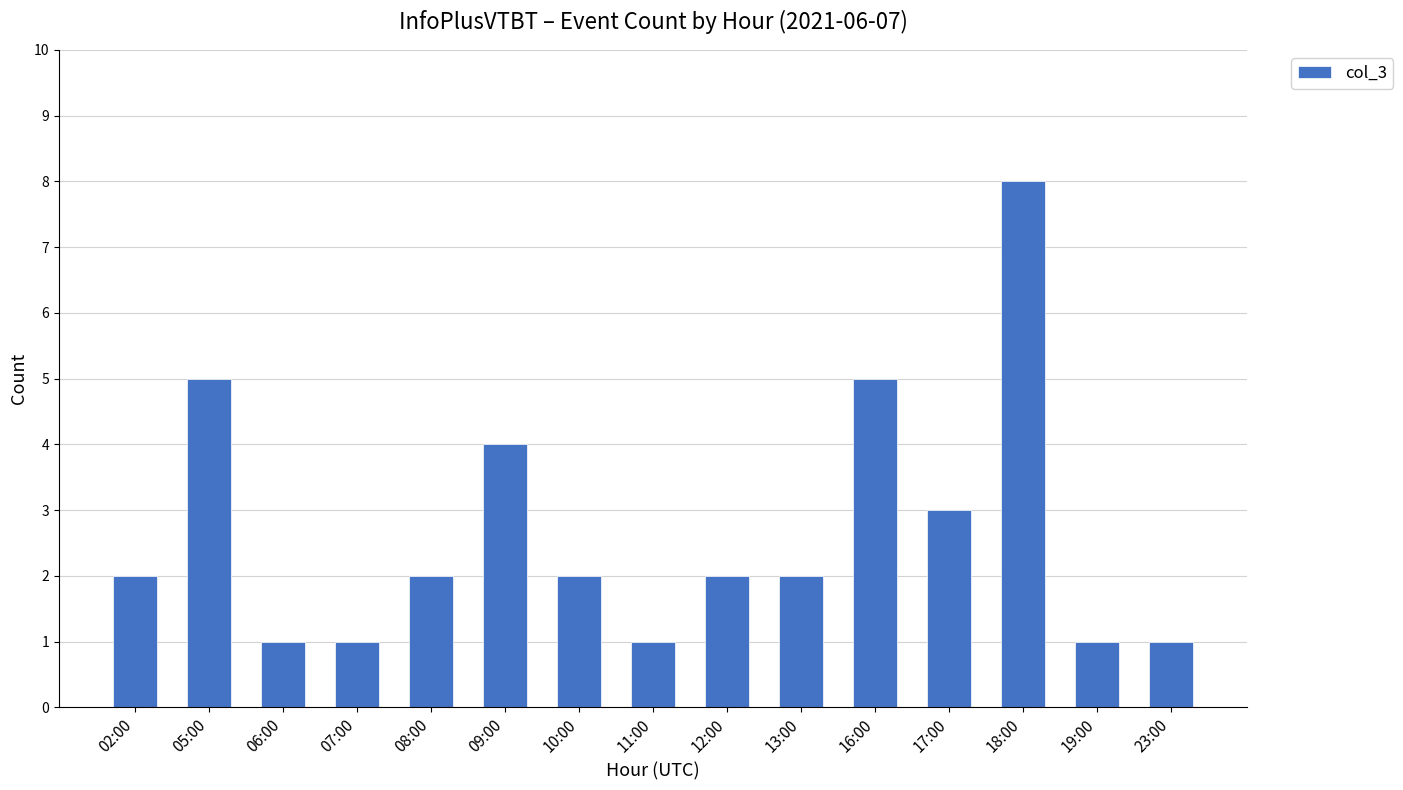

Does the chart contain stacked bars?

No